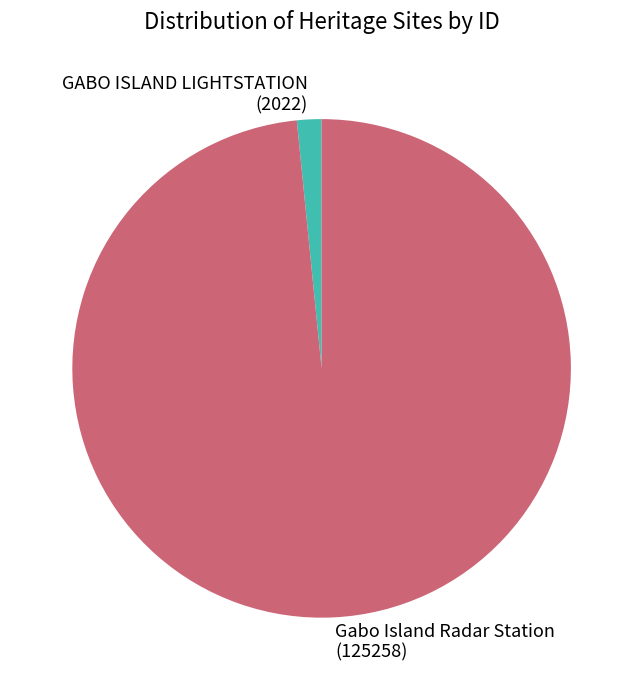

Is it true that GABO ISLAND LIGHTSTATION is 2% of the pie?

True